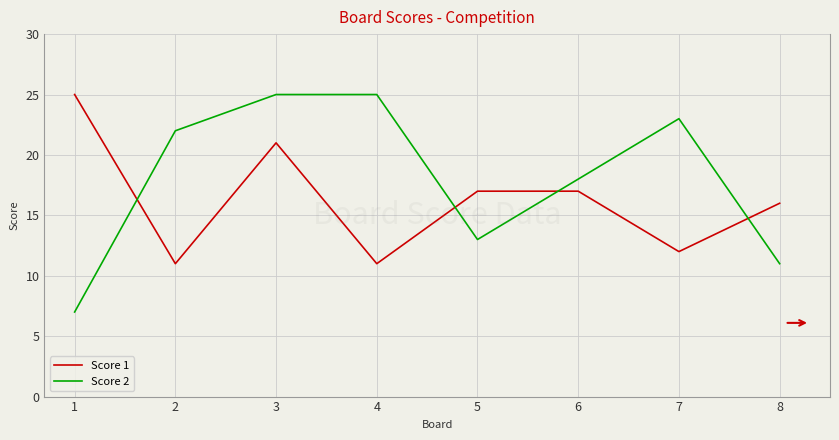

What is the average value of the Score 2 series?

18